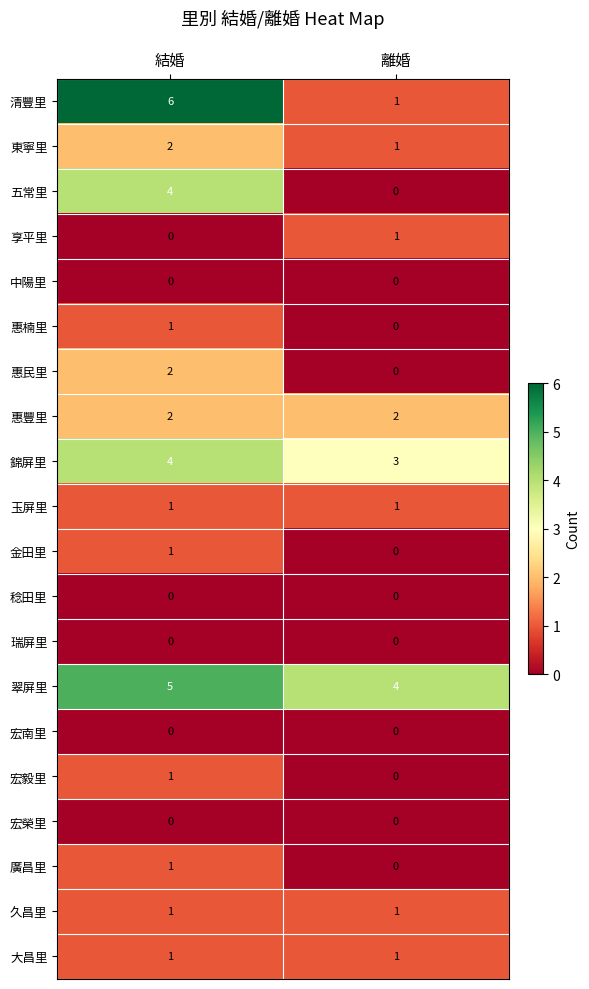

The 錦屏里 series shows 2 at 離婚. True or false?

False